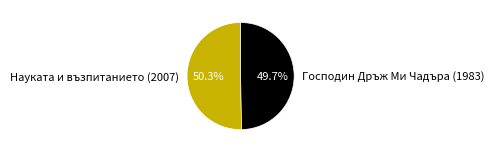

Rank the categories by value from lowest to highest.

Господин Дръж Ми Чадъра (1983), Науката и възпитанието (2007)